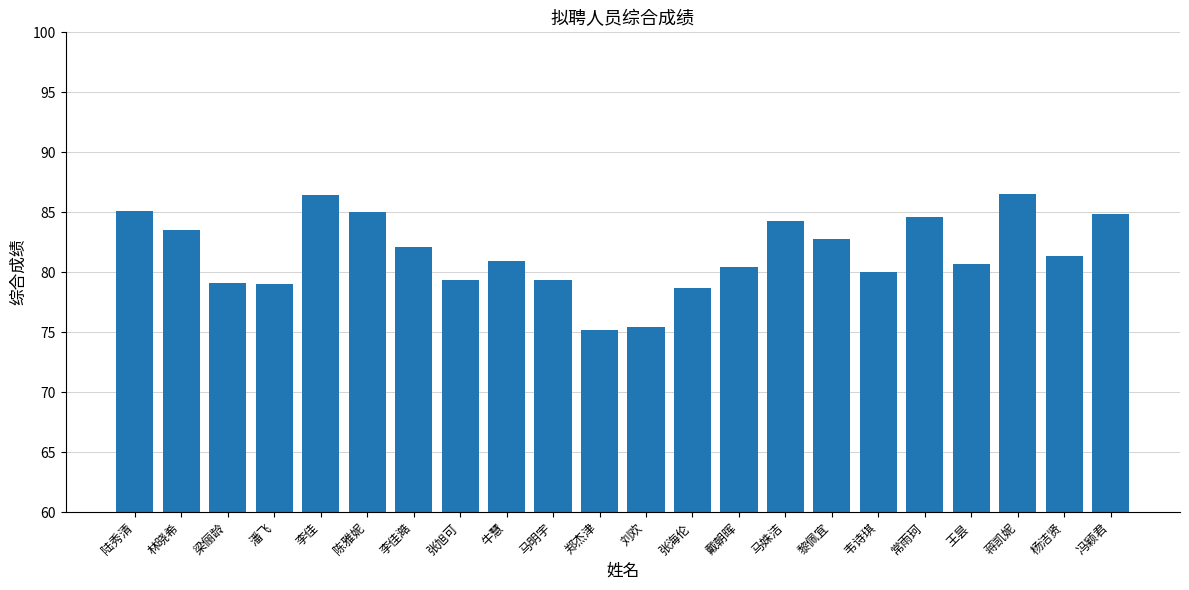

What is the approximate value at 王昙?

80.7